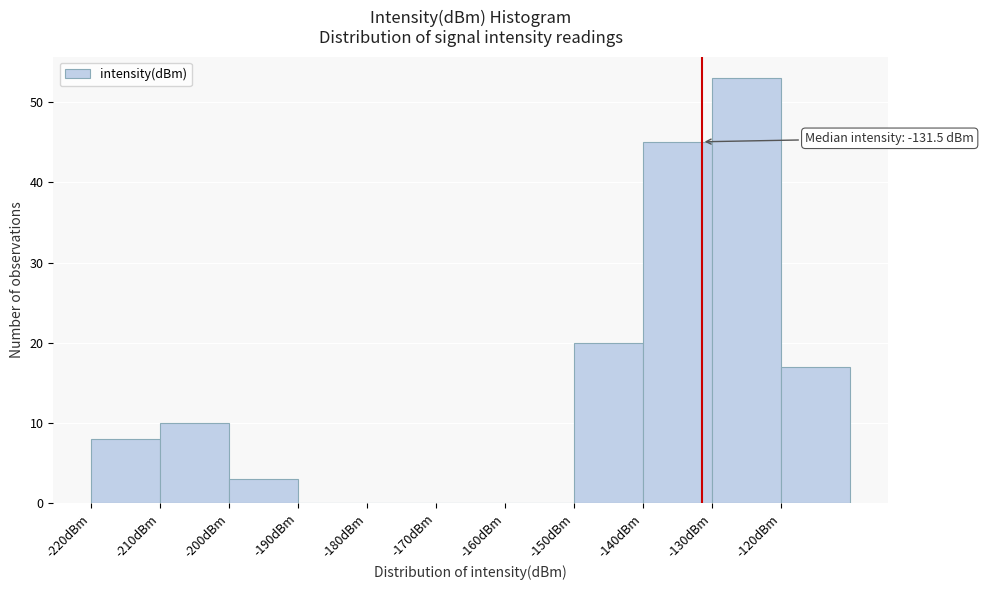

Over which range of the x-axis is the bar tallest?

-130 to -120